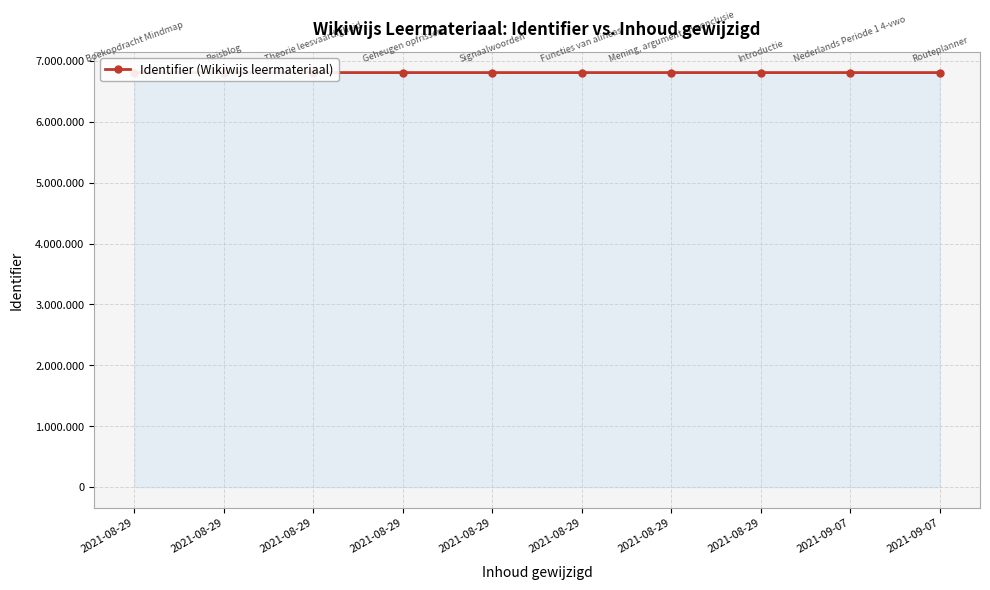

How many points are higher than both their immediate neighbors (excluding endpoints)?

1